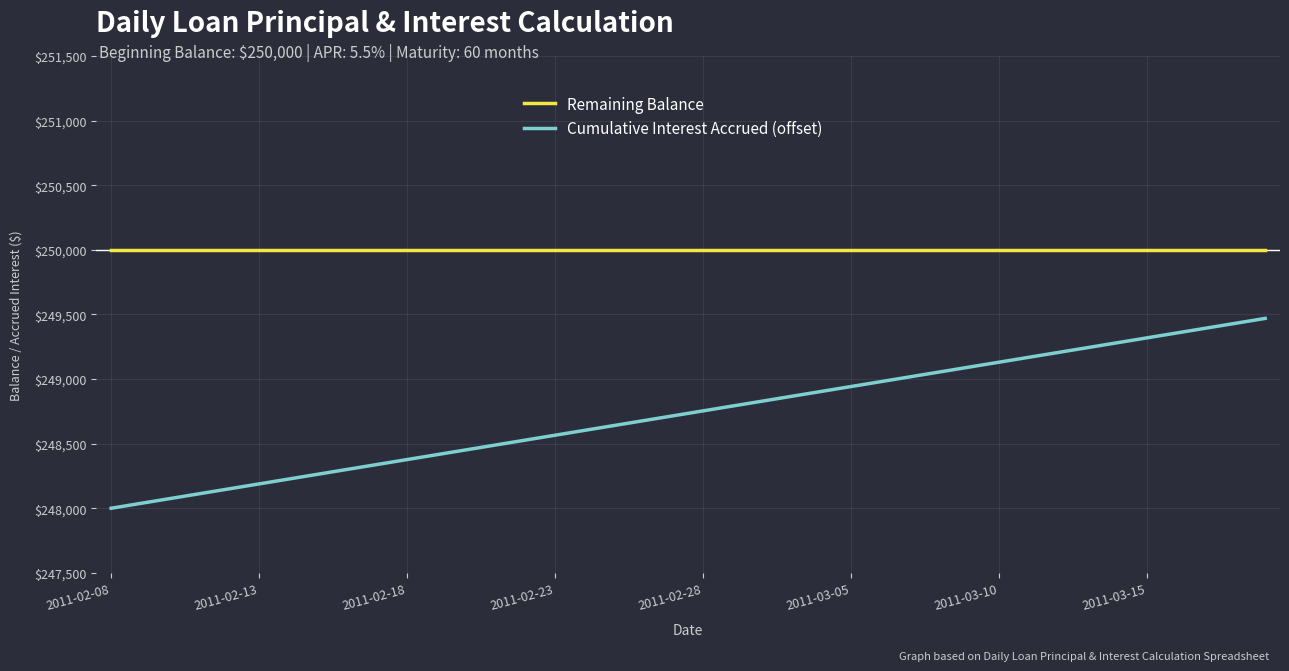

Rank the series by their maximum value, from lowest to highest.

Cumulative Interest Accrued (offset), Remaining Balance